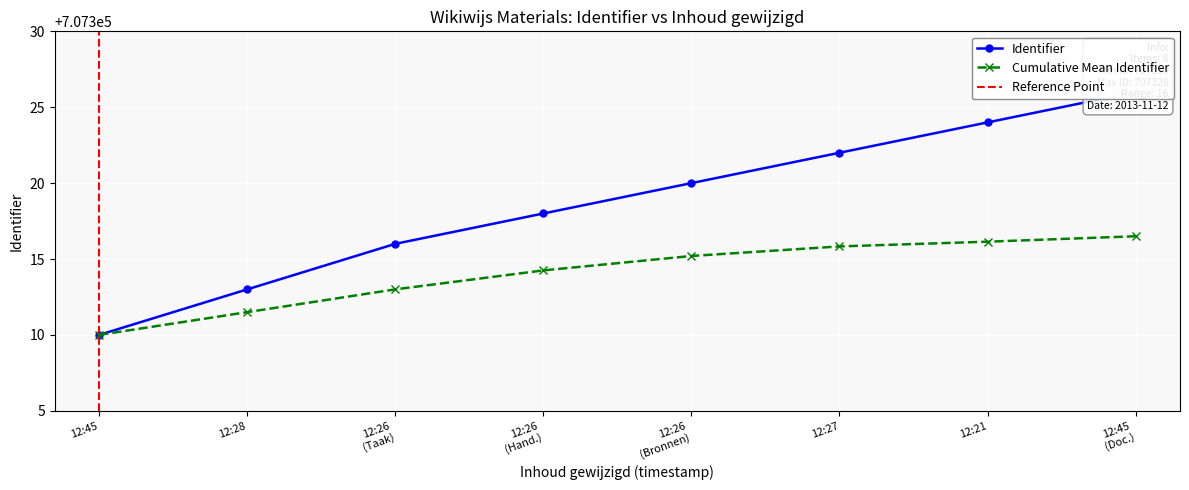

Rank the series by their maximum value, from lowest to highest.

Cumulative Mean, Identifier